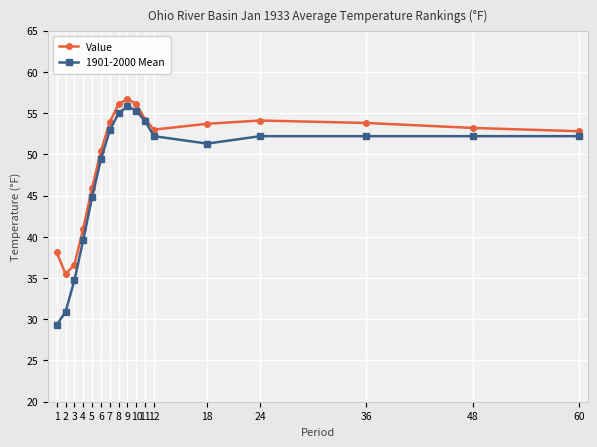

At how many categories does at least one series exceed 44?

13